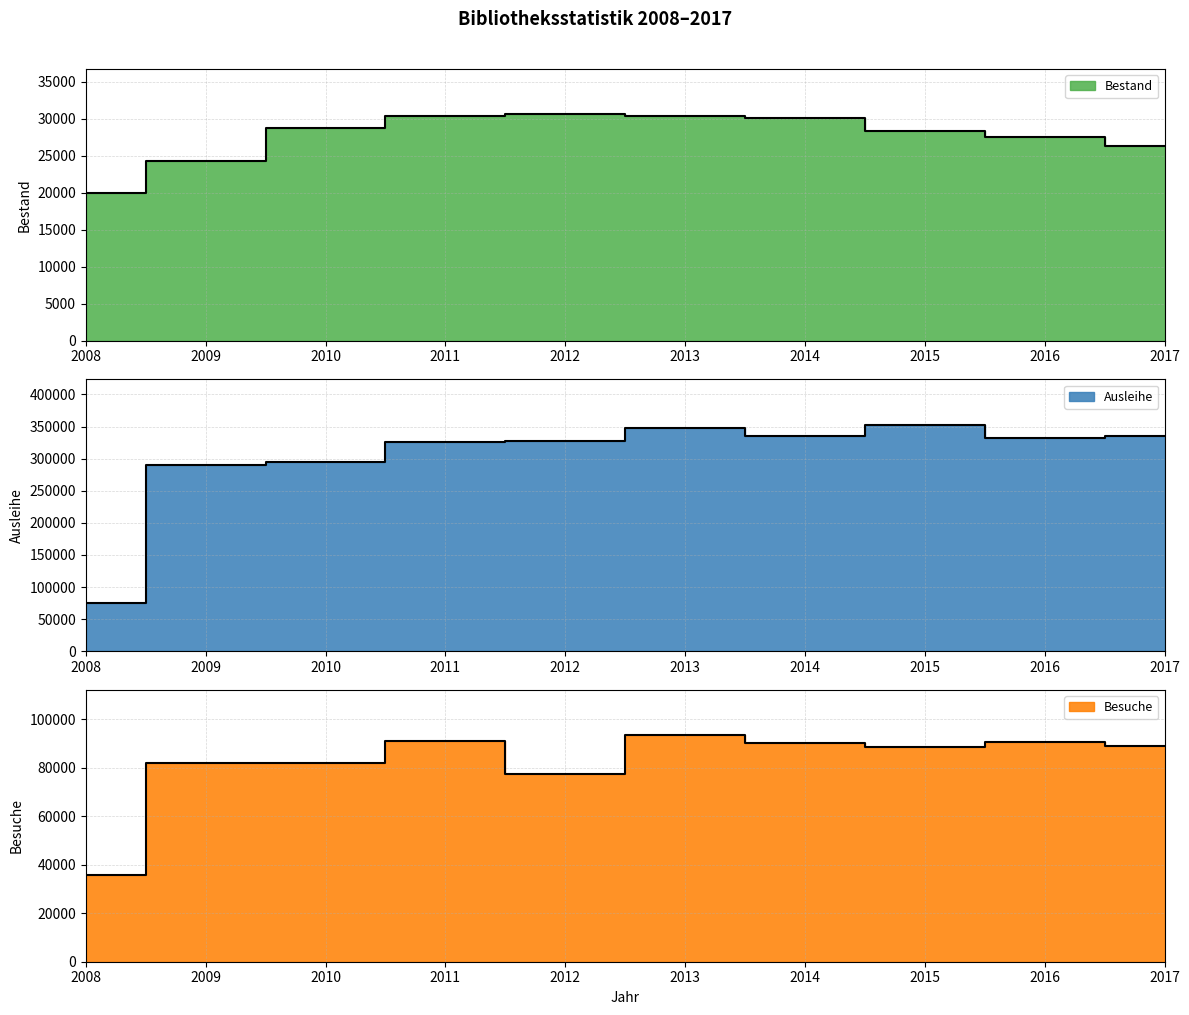

What is the difference between the Ausleihe values at 2011 and 2016?

6998